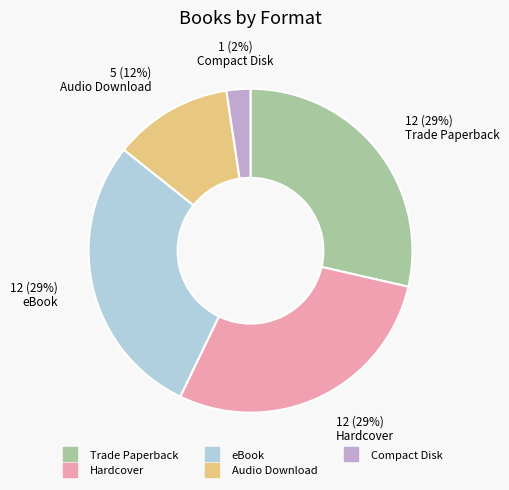

Is there any slice that represents more than half of the pie?

No